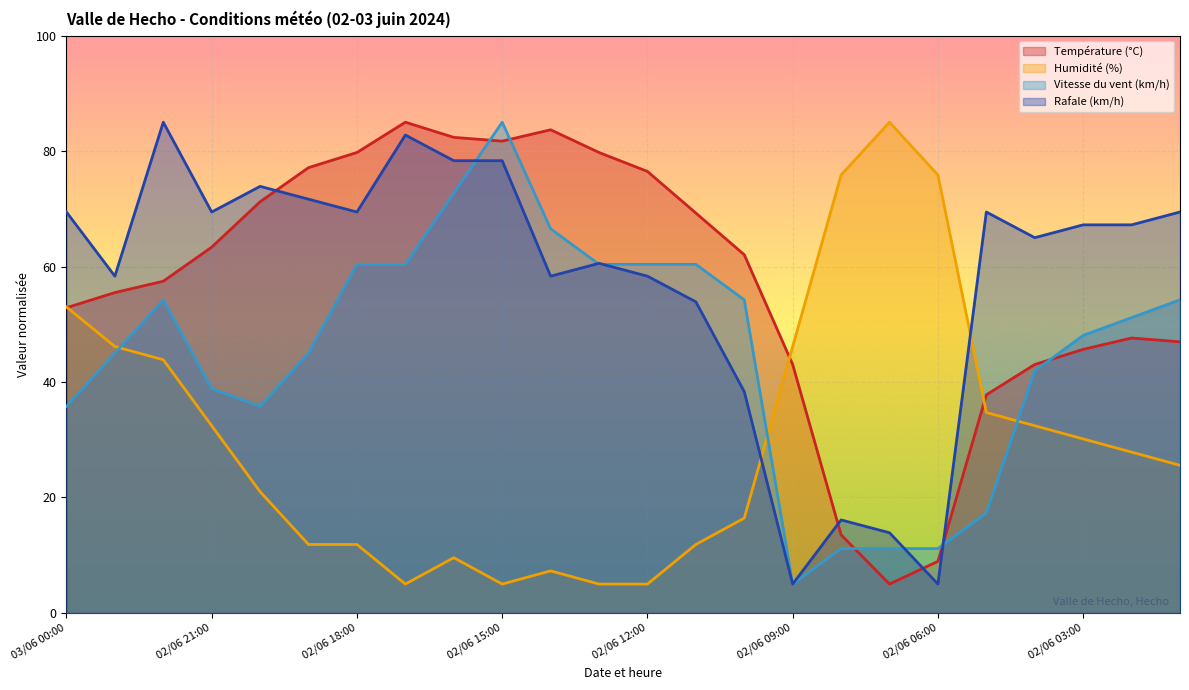

At how many categories does at least one series exceed 46?

24